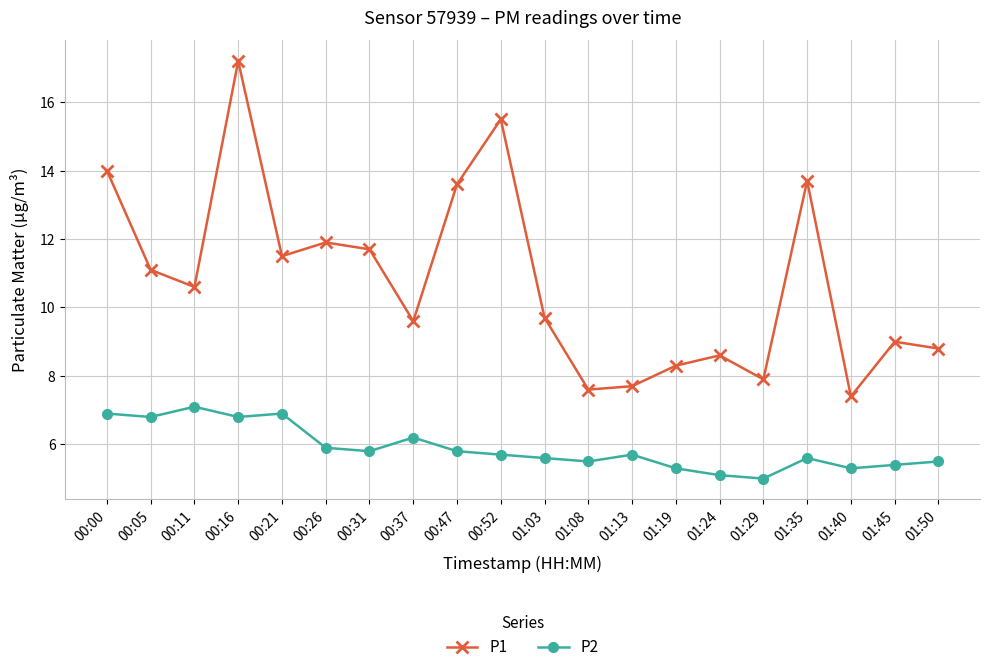

What is the average value of the P2 series?

5.9